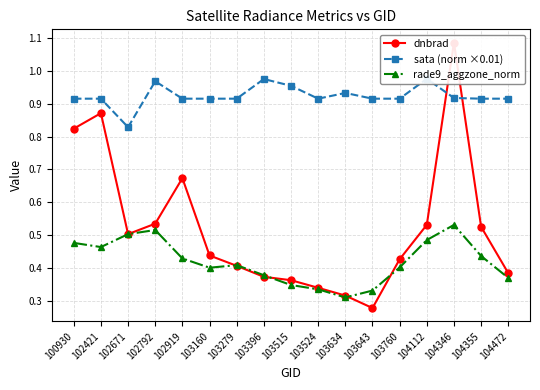

Rank the series by their maximum value, from lowest to highest.

rade9_aggzone_norm, sata (norm ×0.01), dnbrad